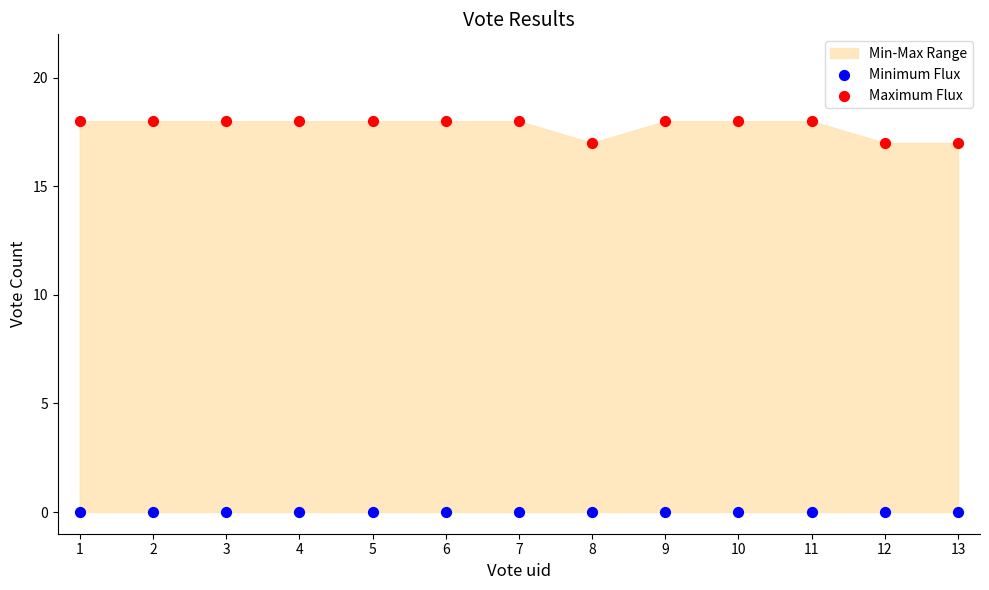

Which series contains the highest Y value?

Maximum Flux